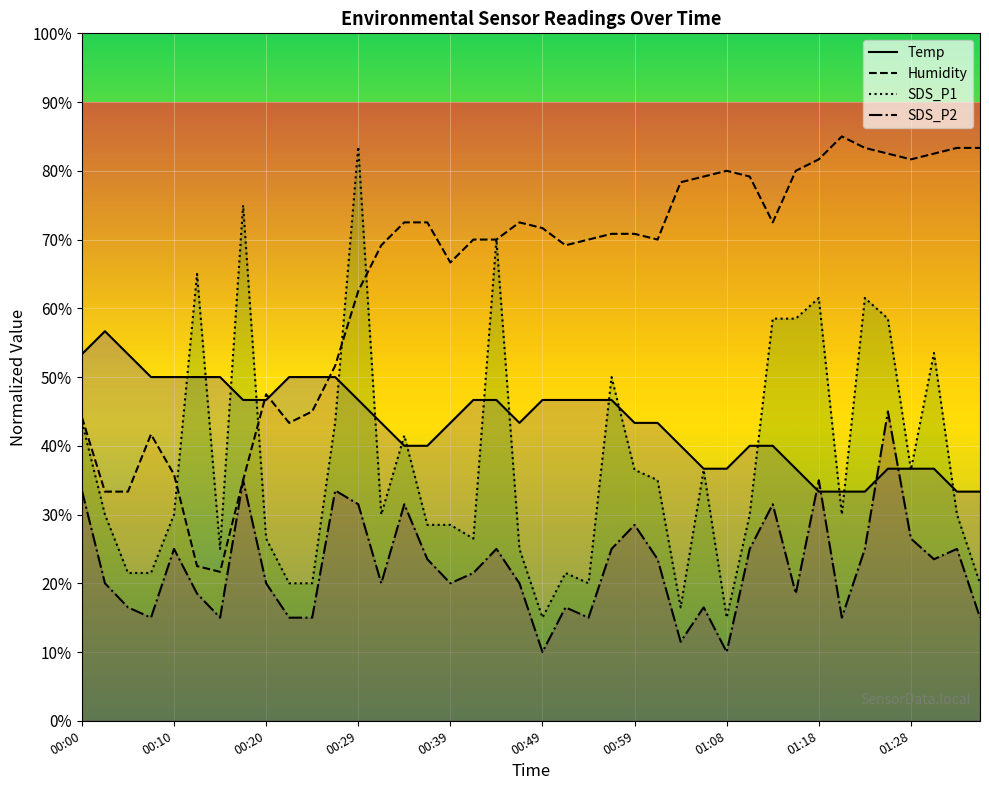

What are all the series names shown in the legend?

Temp, Humidity, SDS_P1, SDS_P2